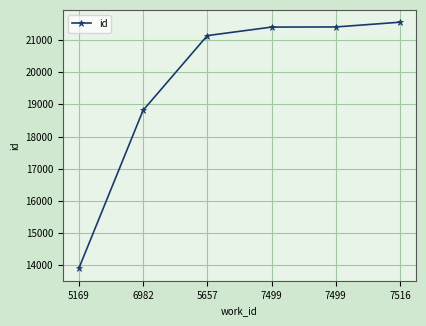

True or false: the data shows 37529 at 5657.

False